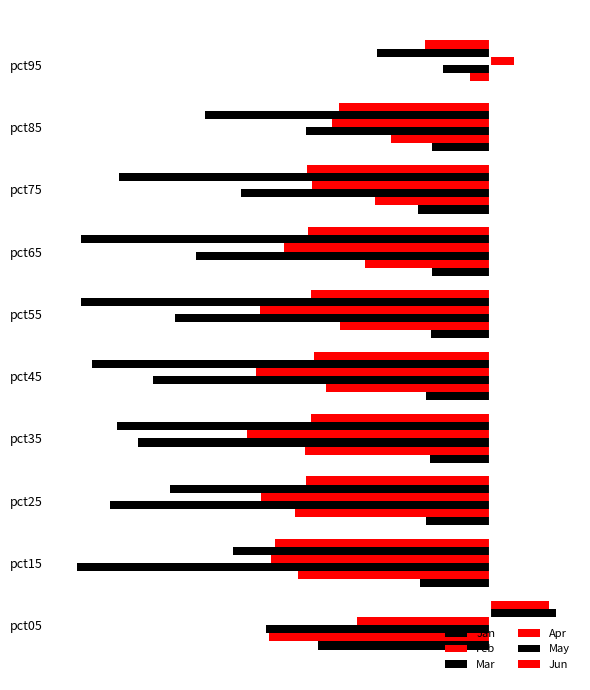

Which series has the widest spread of values?

May